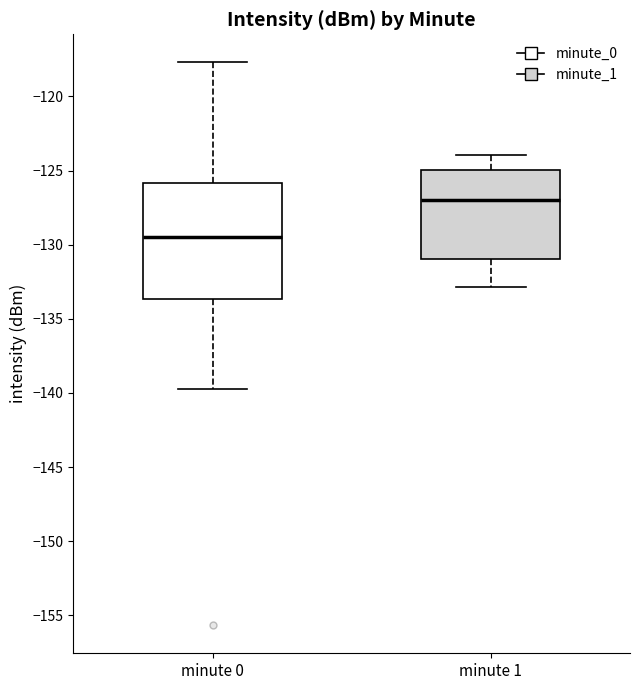

Which box has the lowest median line?

minute 0